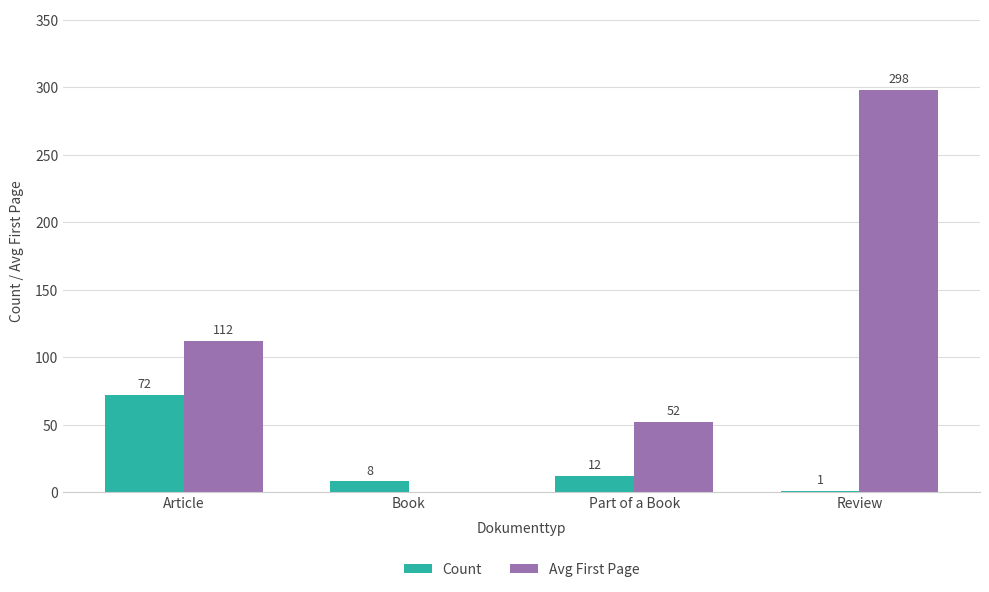

At which label is Avg First Page closest to 149?

Article